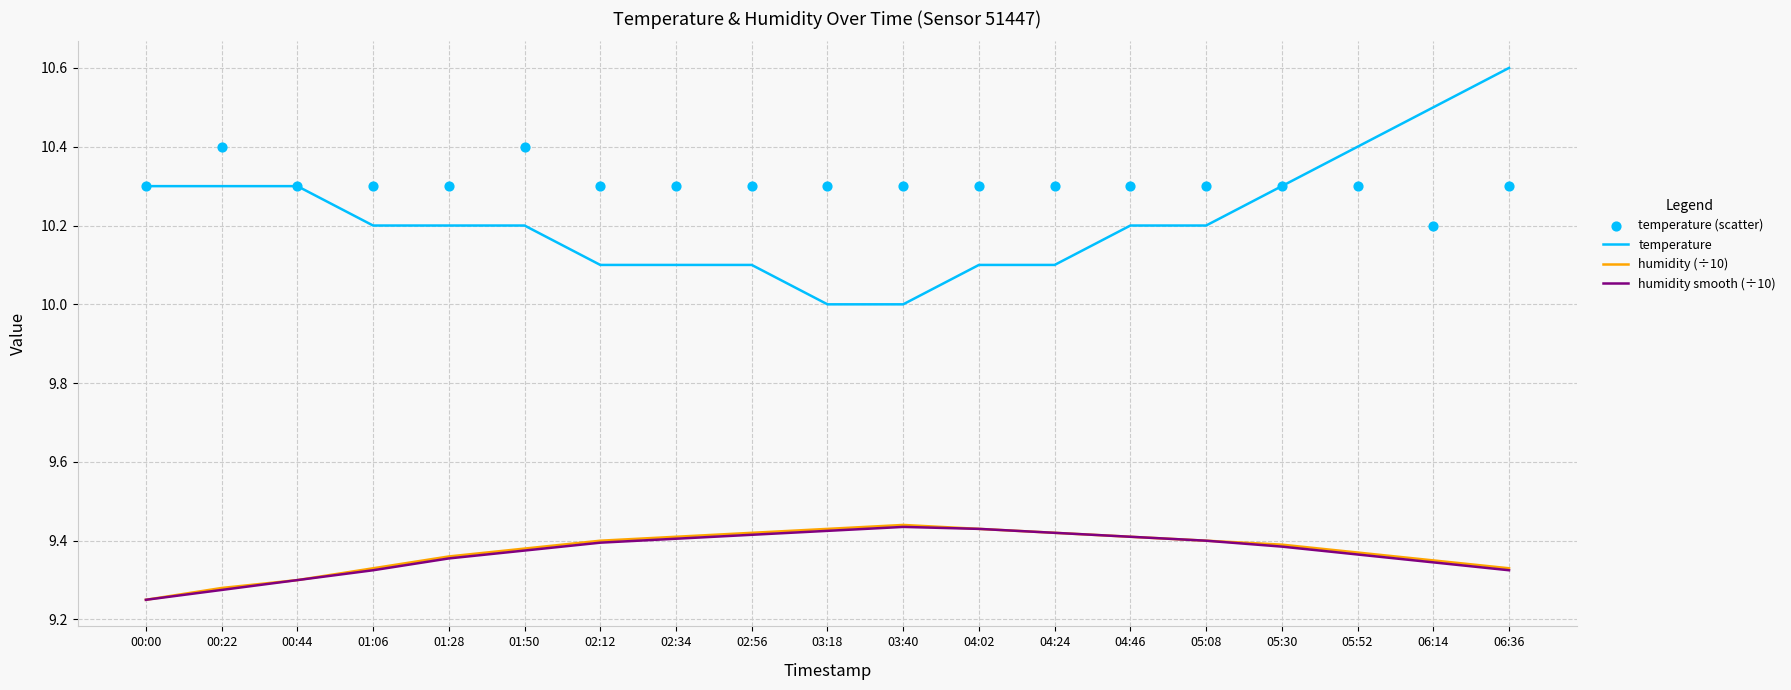

Which series reaches the maximum Y coordinate?

temperature